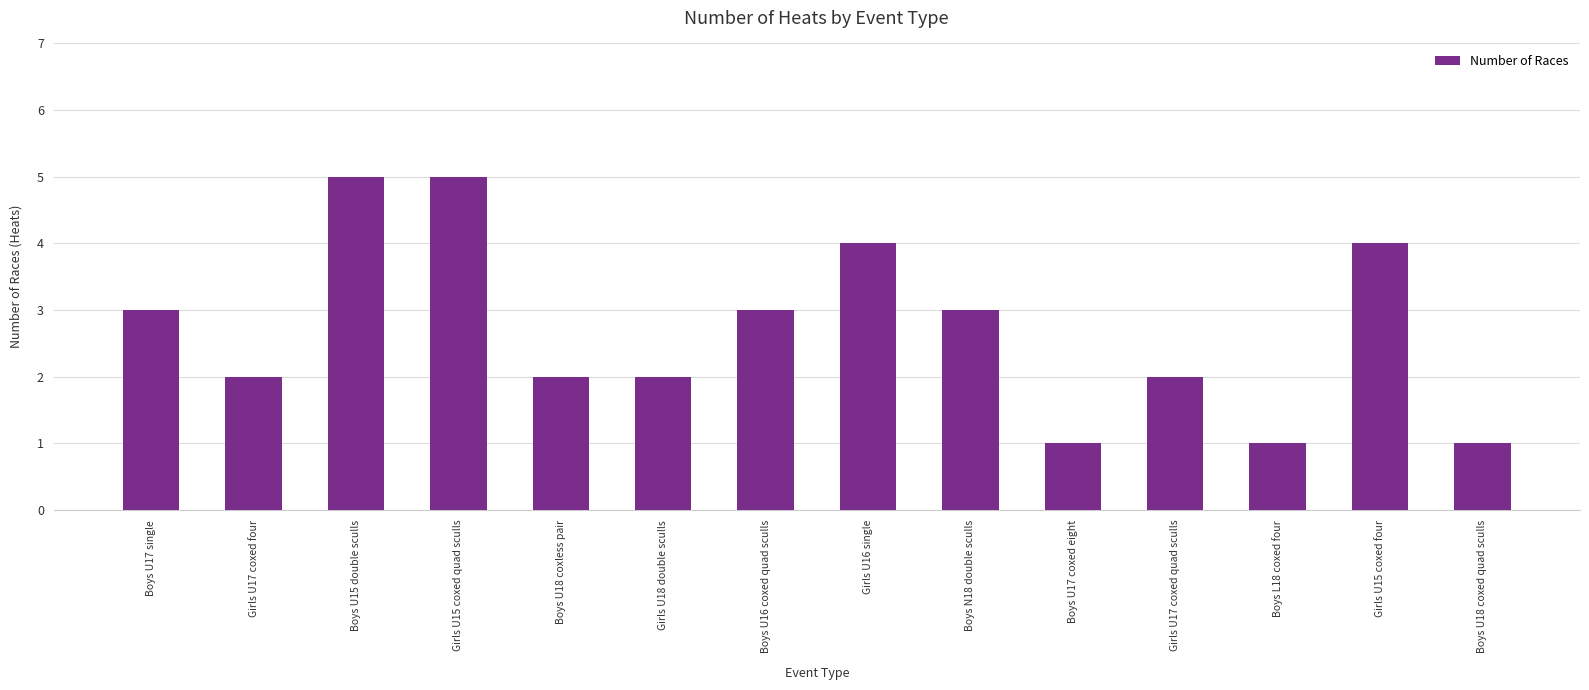

What position from the left is Boys N18 double sculls?

9